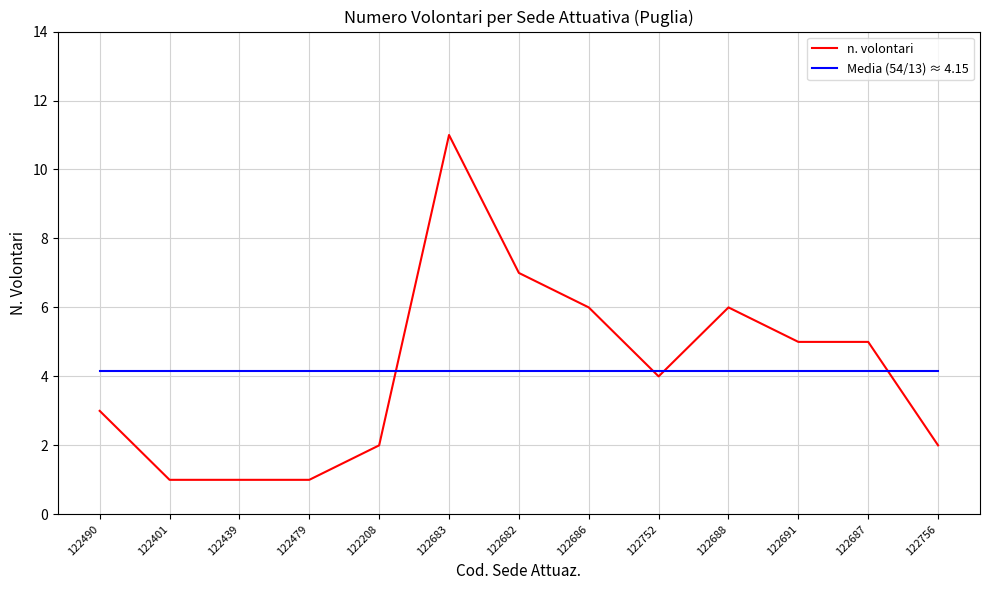

At which category is the sum across all series the highest?

122683